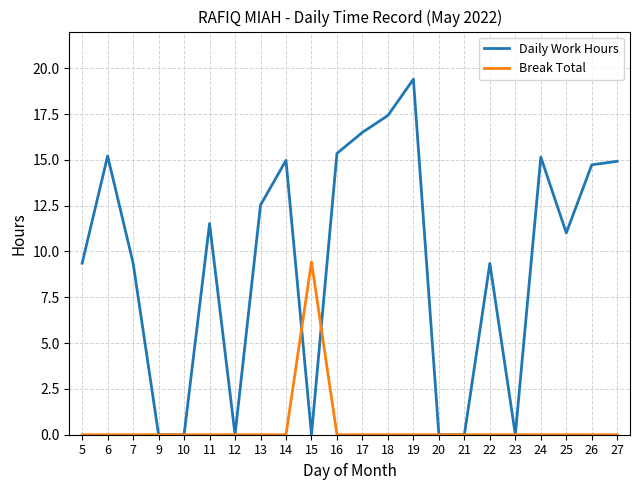

At which category is the sum across all series the highest?

19